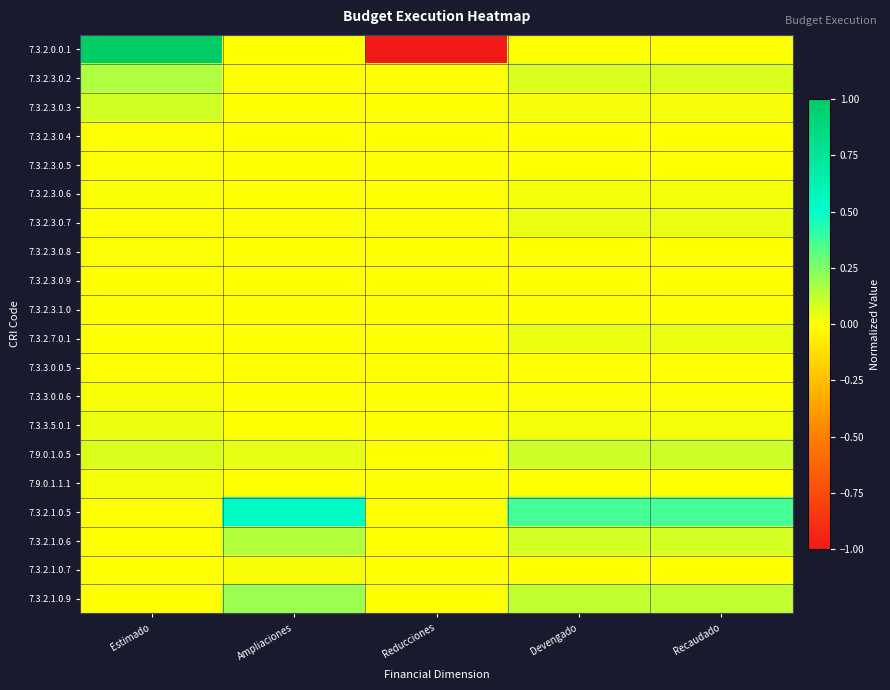

What is the spread (max minus min) of values at Recaudado?

0.4